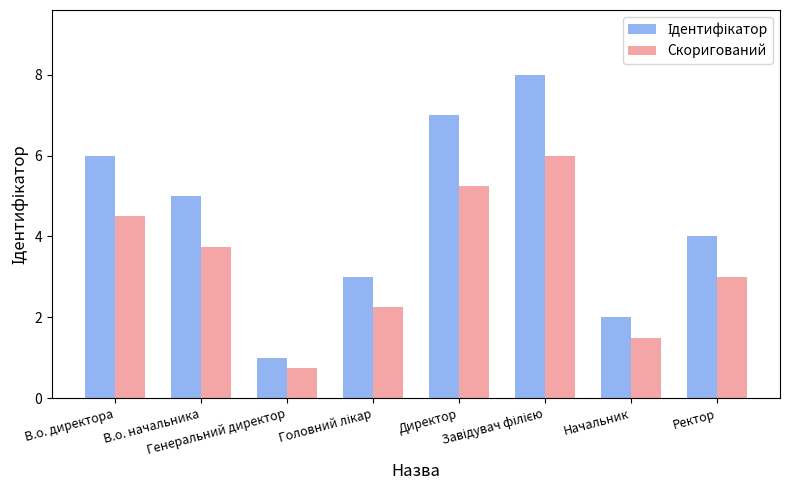

What is the minimum value shown in the chart?

0.8